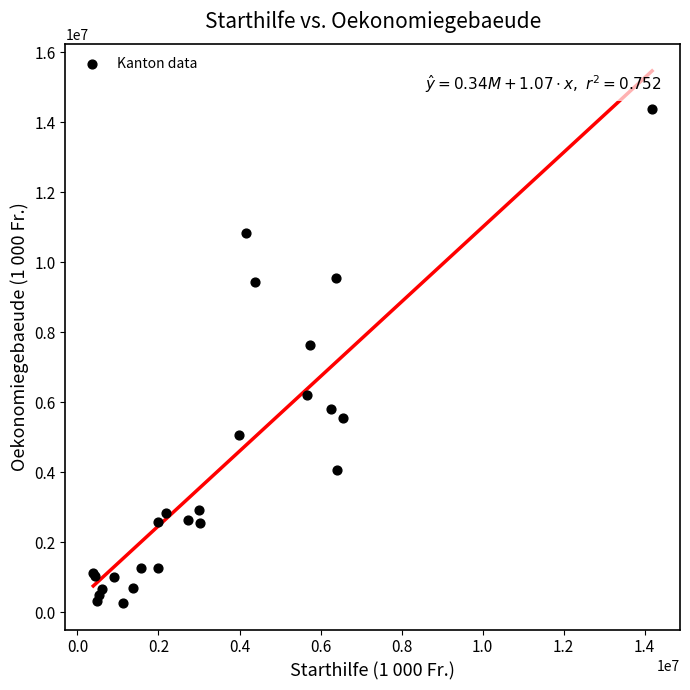

What Y value in the scatter plot is closest to 7332070?

7646000